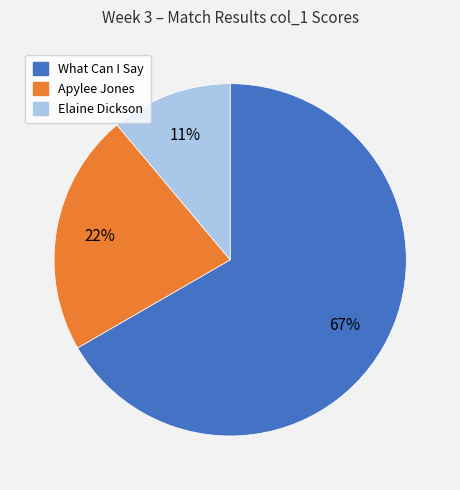

To the nearest percent, what is the difference between the largest and smallest slice percentages?

56%